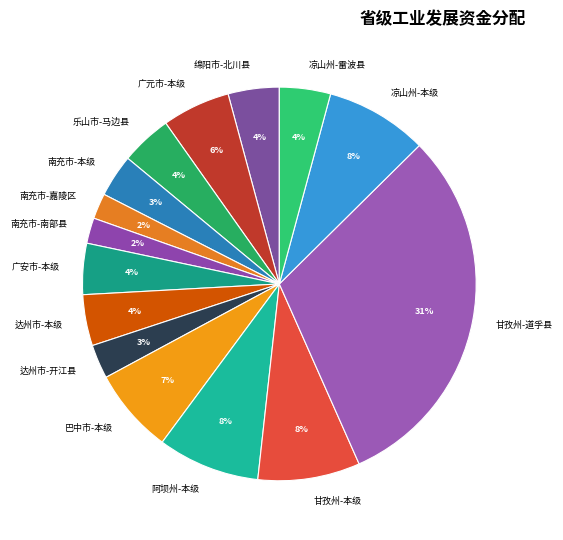

How many slices are in this pie chart?

15